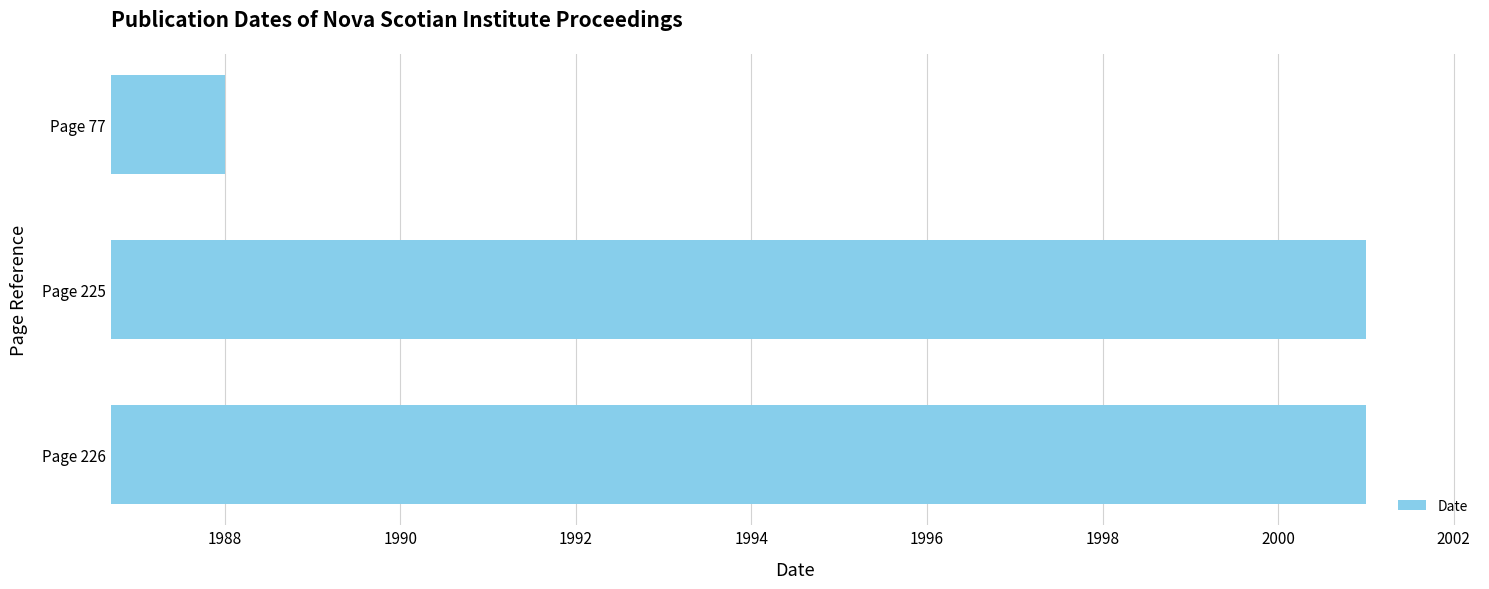

What is the difference between the maximum and minimum values?

13